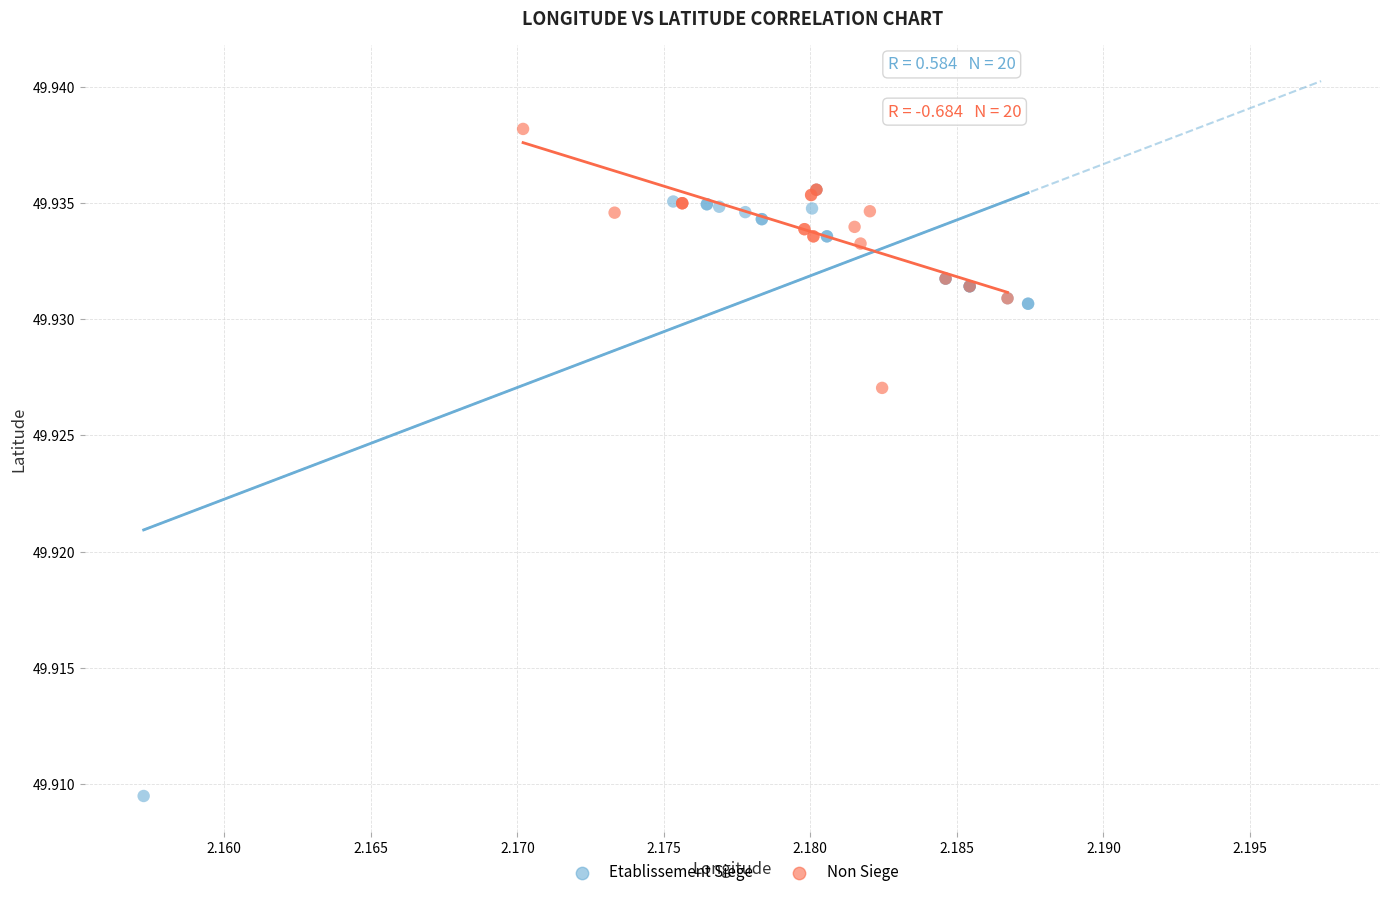

Which series has the widest spread of Y values?

Etablissement Siege